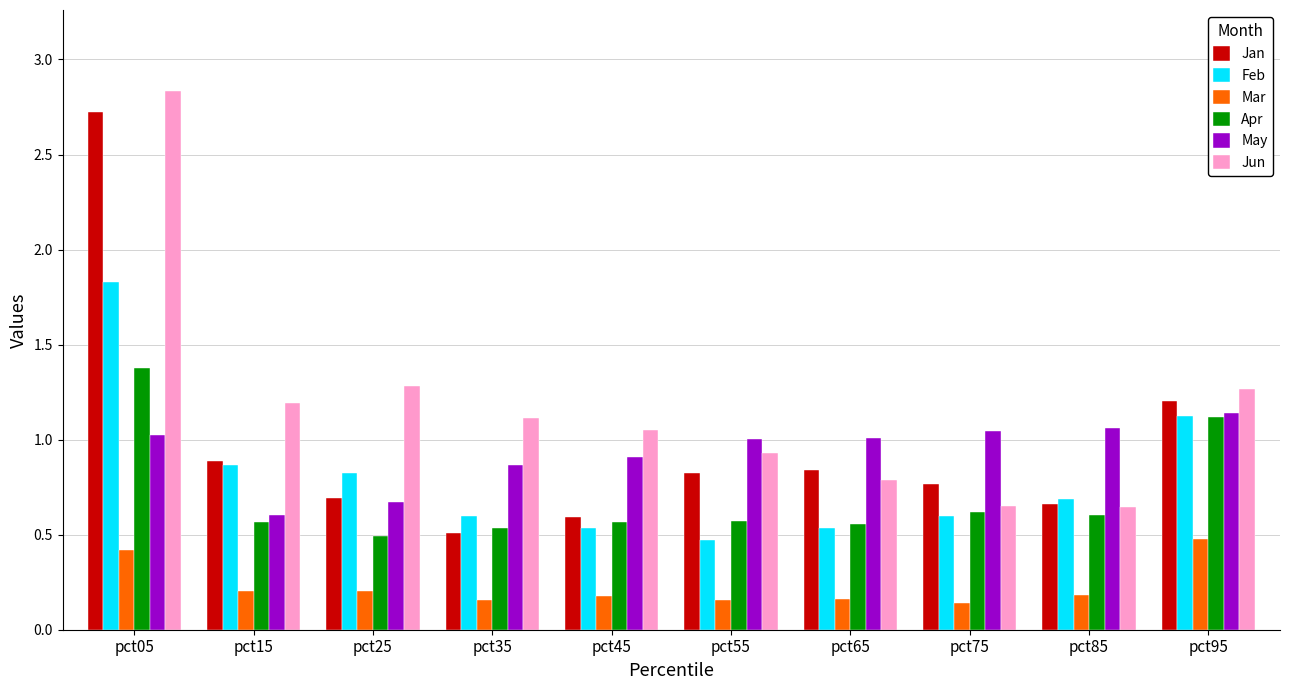

What is the sum of the Jan values at pct55 and pct15?

1.7